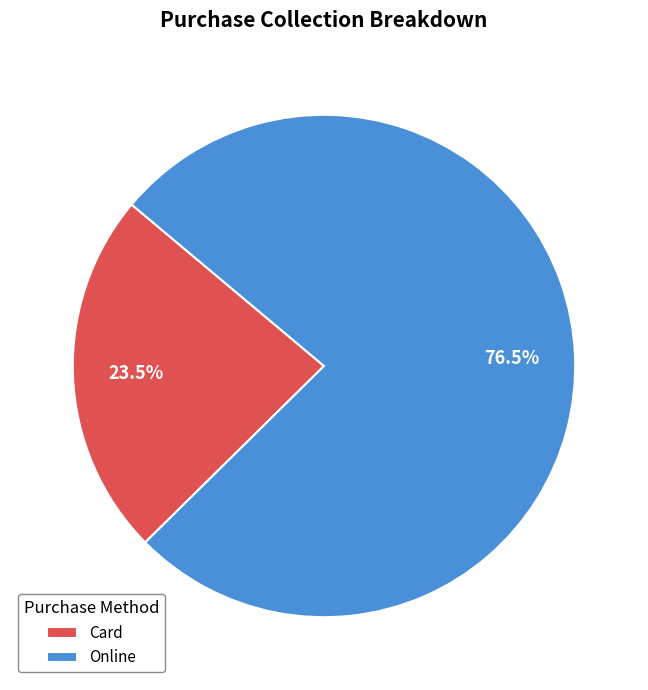

Which category accounts for the majority?

Online